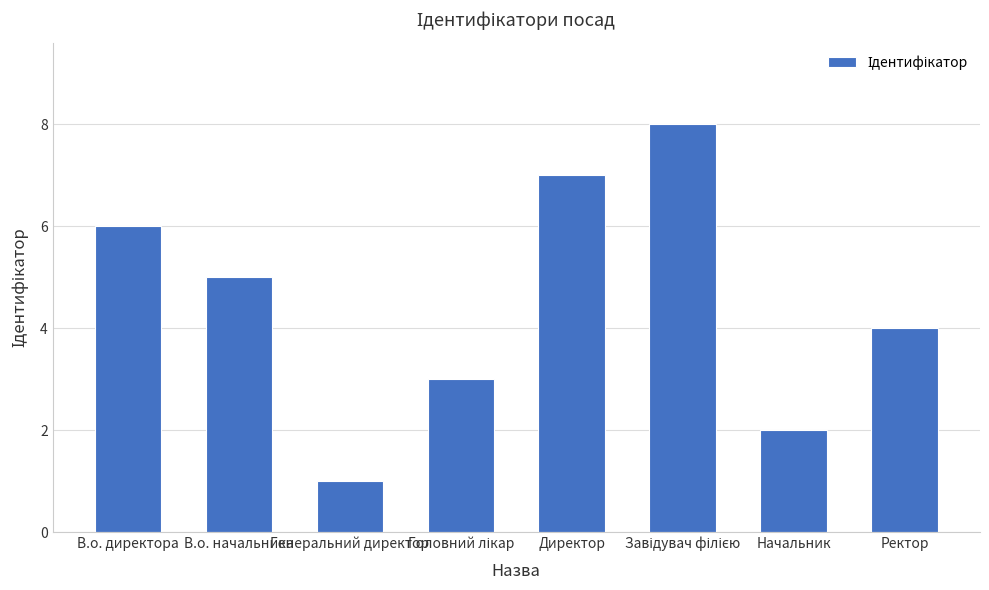

What is the label of the 2nd bar from the left?

В.о. начальника